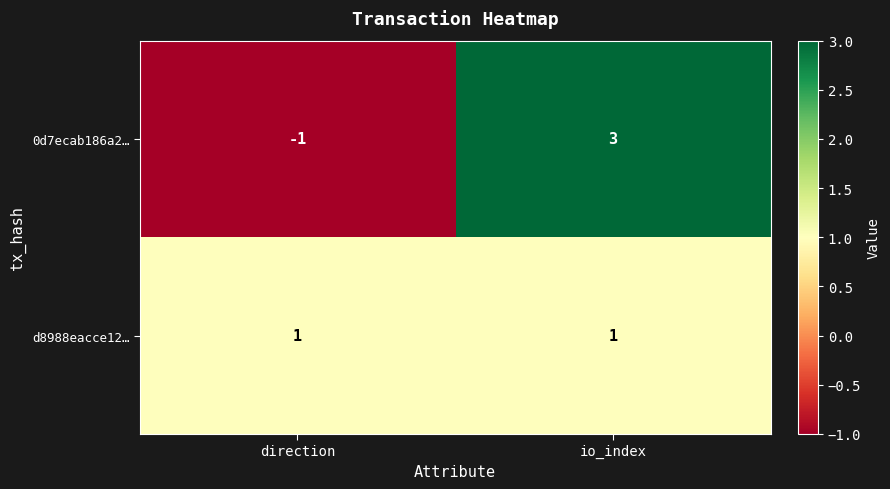

Which label corresponds to the smallest value in the chart?

direction